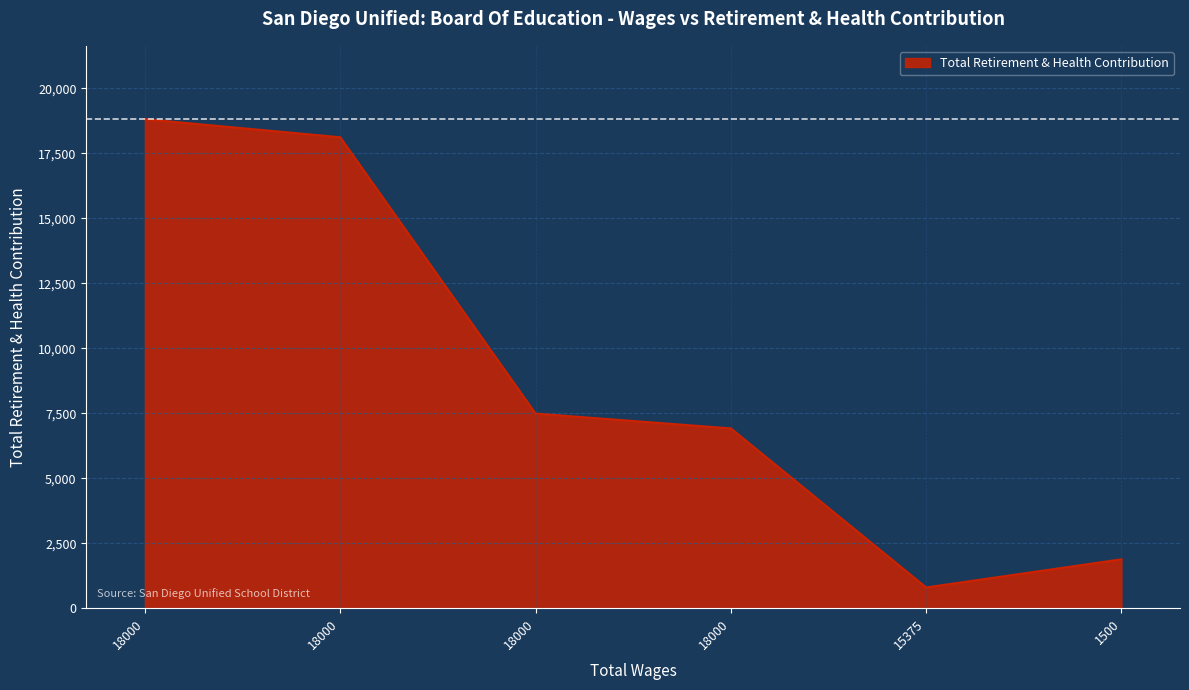

How many lines are shown in the chart?

1